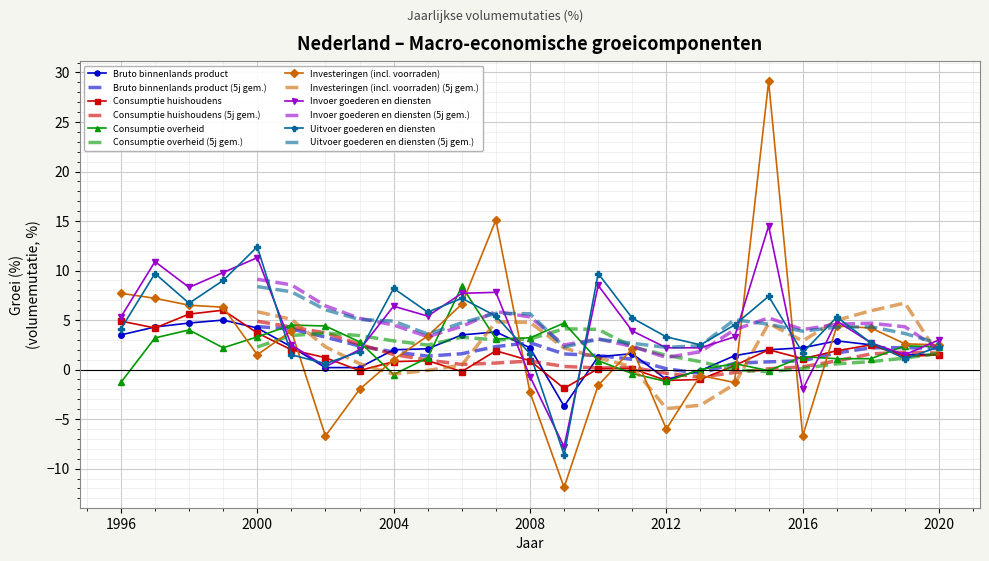

At which category is the sum across all series the highest?

2015